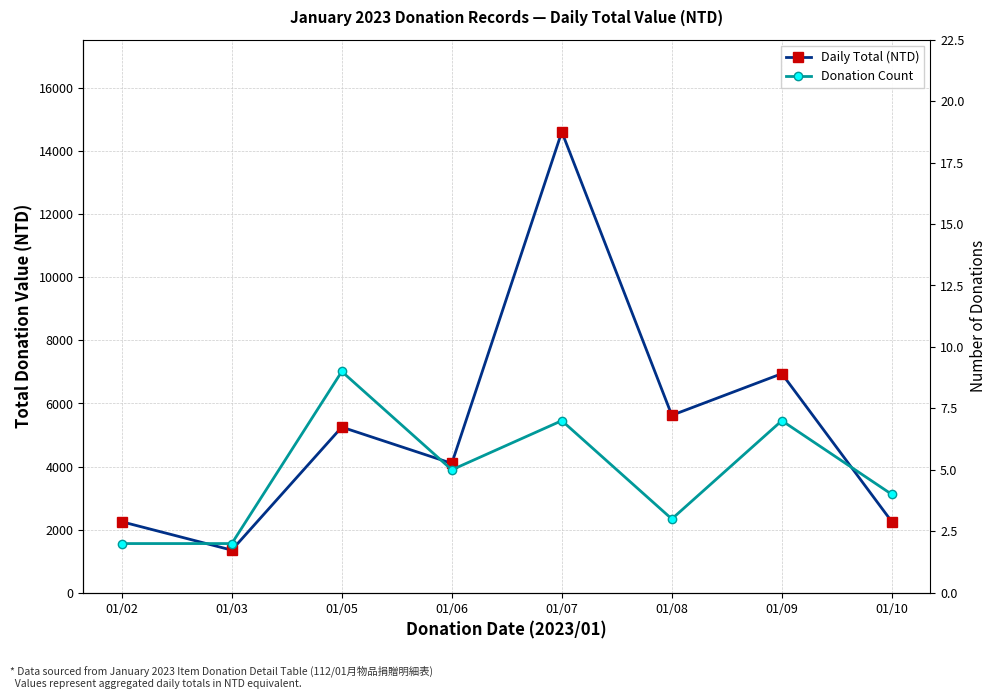

Between 01/07 and 01/10, which is larger?

01/07